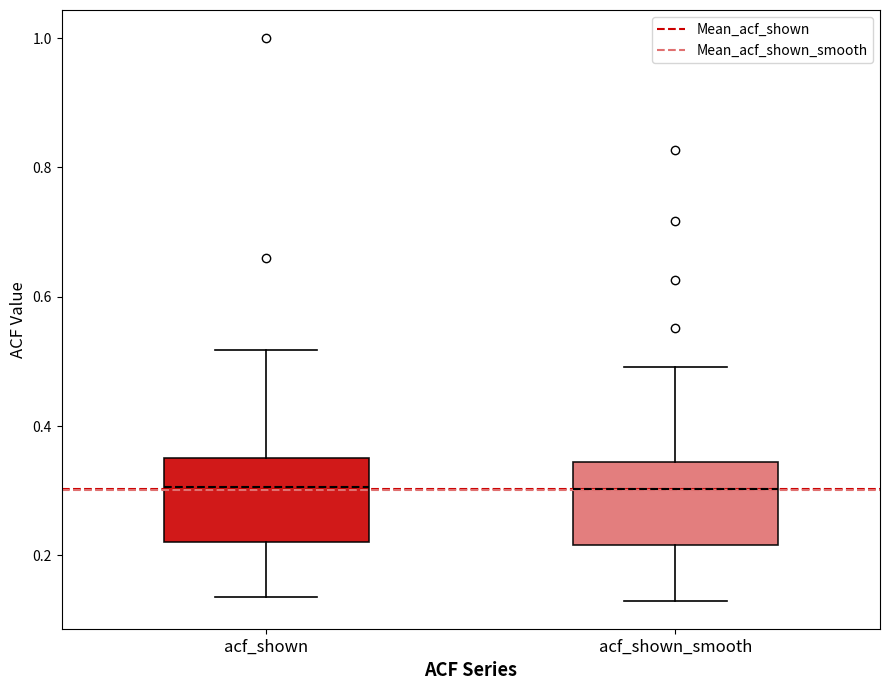

Reading left to right, transcribe this box plot: for each box, give where its median line is, the range the box spans, and where its two whiskers end, as read against the y-axis. The values are not printed on the chart, so give them approximately, as read against the axis.

acf_shown: median 0.30, box 0.22 to 0.36, whiskers 0.14 to 0.52
acf_shown_smooth: median 0.30, box 0.22 to 0.34, whiskers 0.14 to 0.50